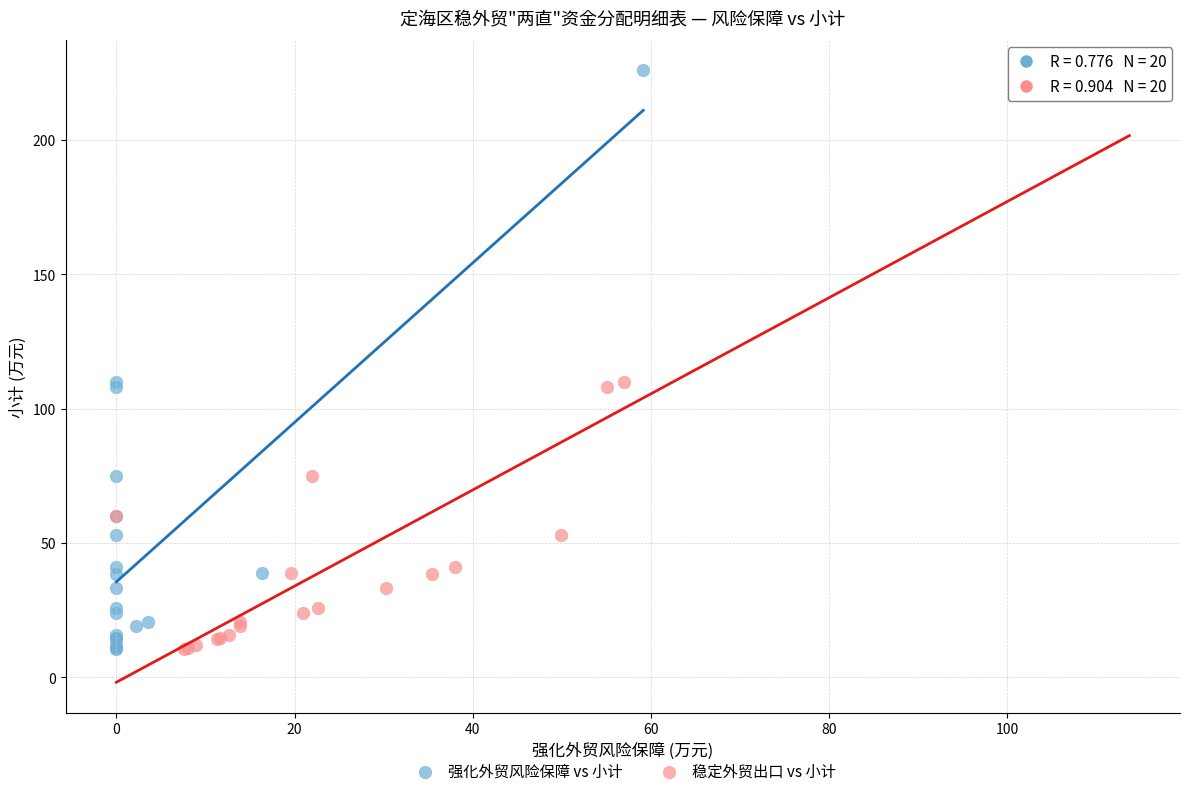

What are all the series names shown in the legend?

强化外贸风险保障 vs 小计, 稳定外贸出口 vs 小计